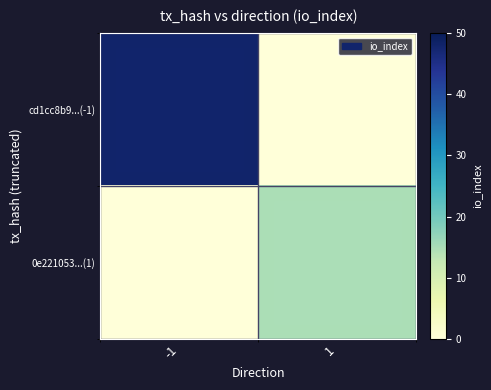

Reading left to right, extract all data points from this chart.

cd1cc8b9...(-1): -1=48	1=0
0e221053...(1): -1=0	1=15